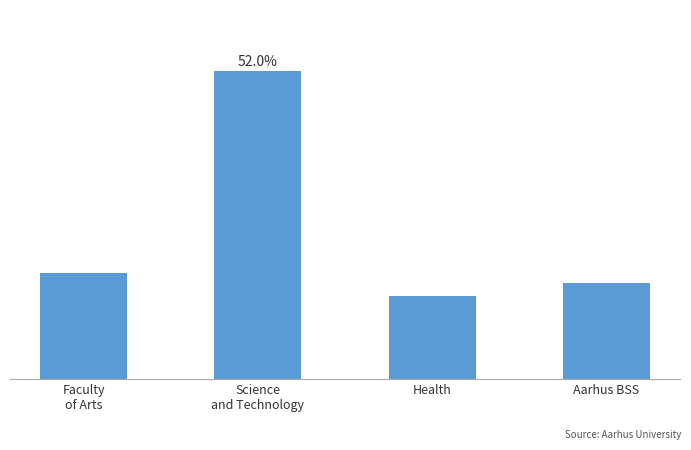

Which category has the lowest value across all series?

Health